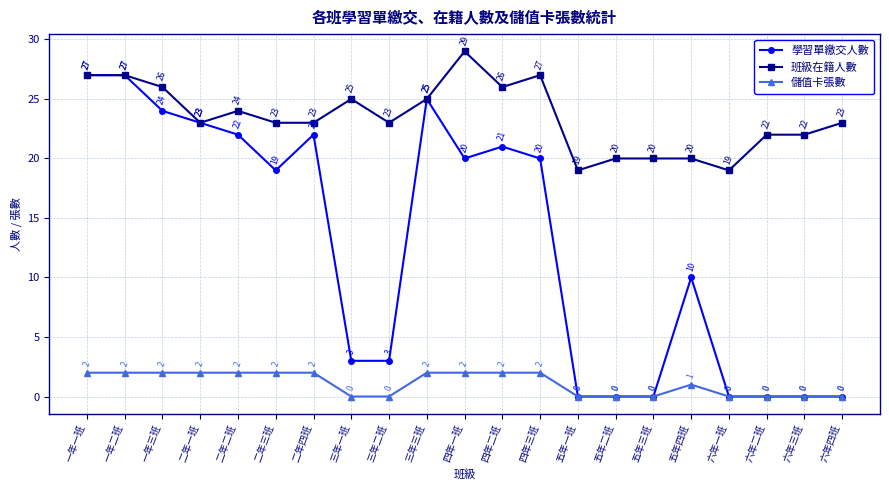

How many lines are shown in the chart?

3